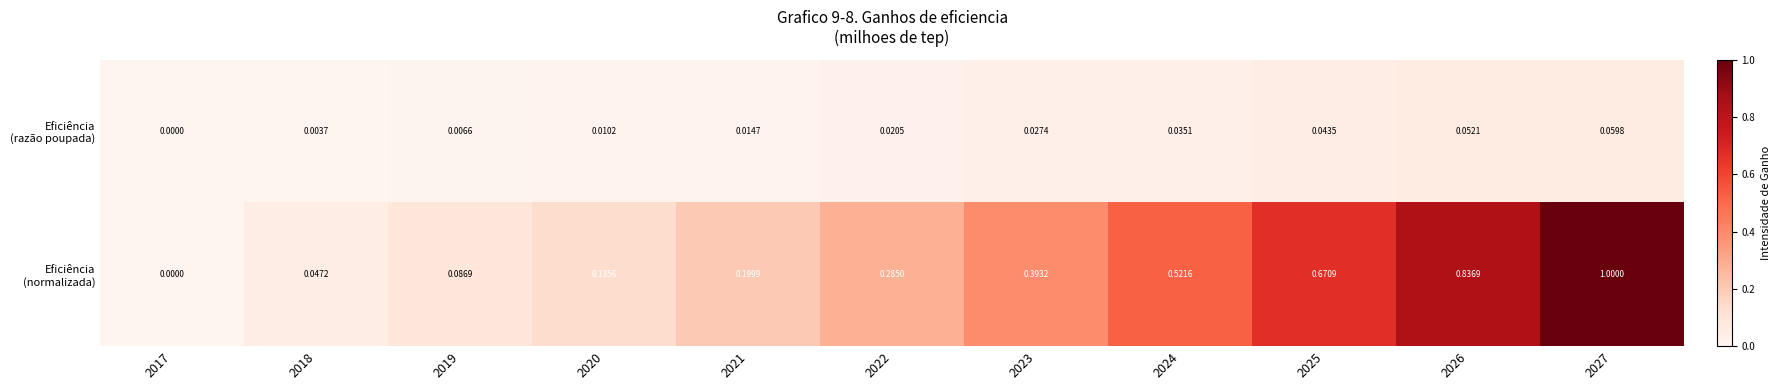

How many series are shown in this chart?

2